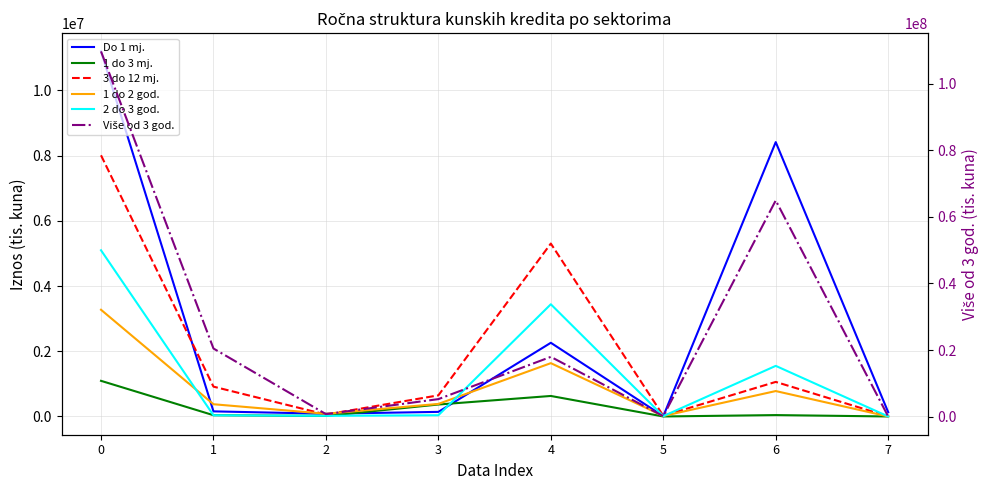

List the labels in order of 2 do 3 god. value, smallest first.

7, 5, 2, 1, 3, 6, 4, 0